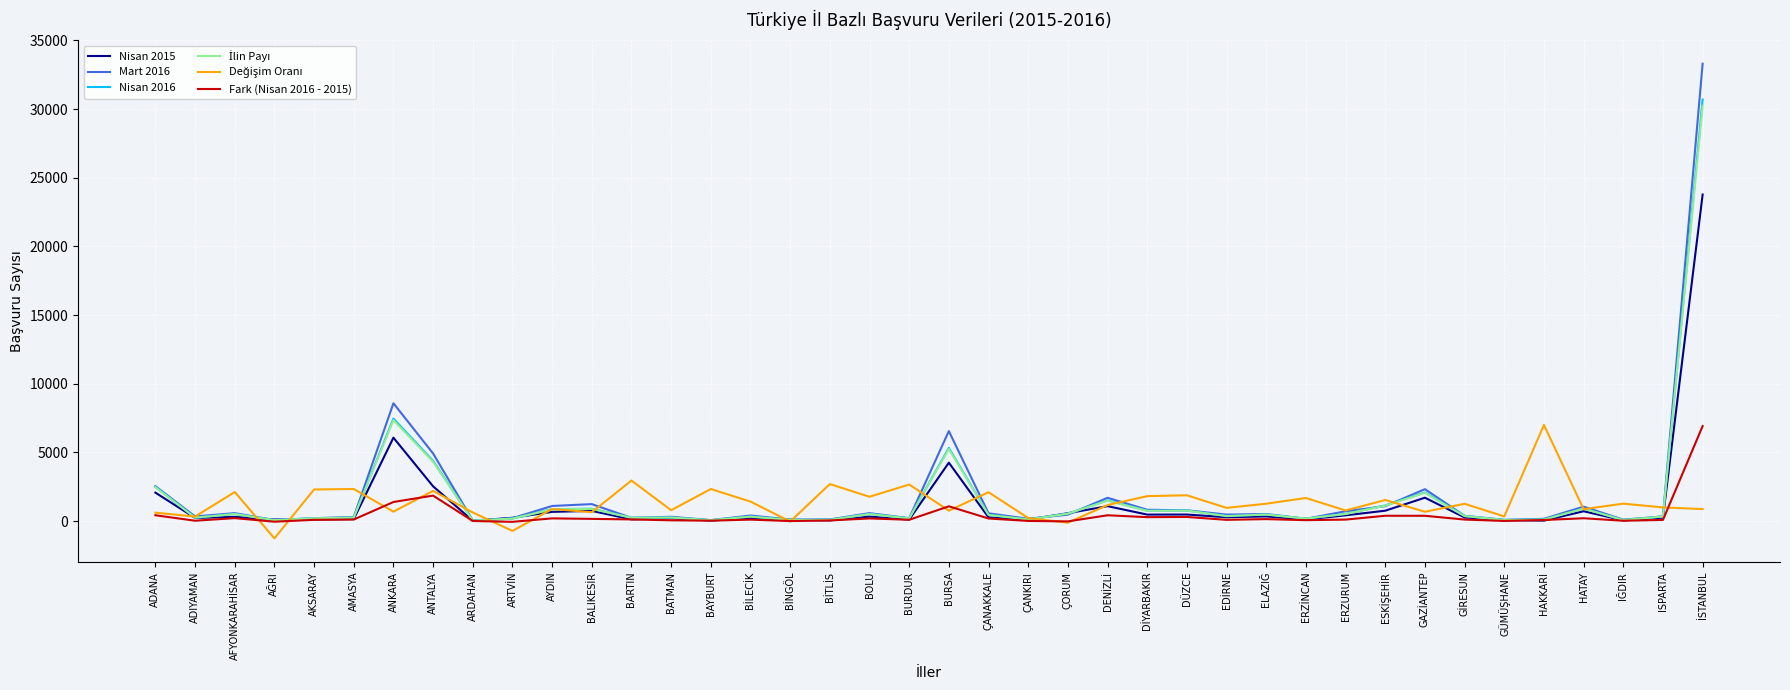

What is the maximum value shown in the chart?

33306.0